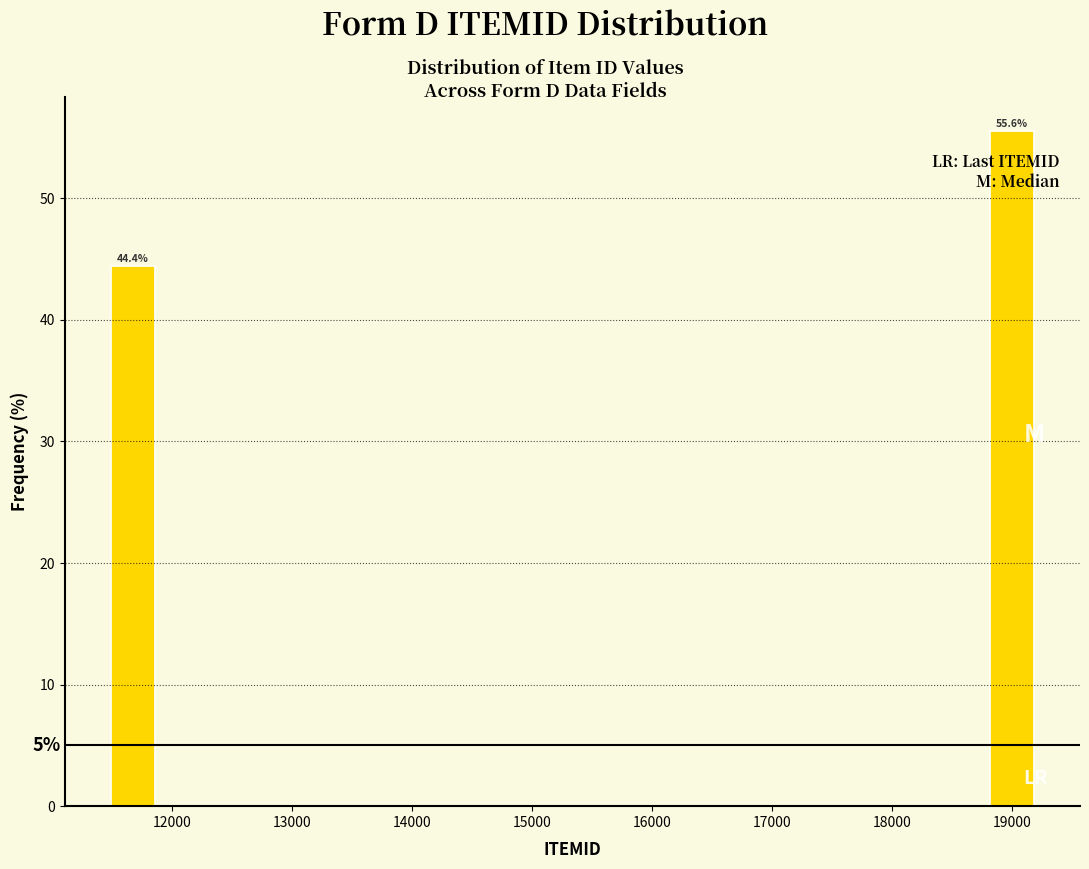

Over which range of the x-axis is the bar tallest?

18800 to 19200